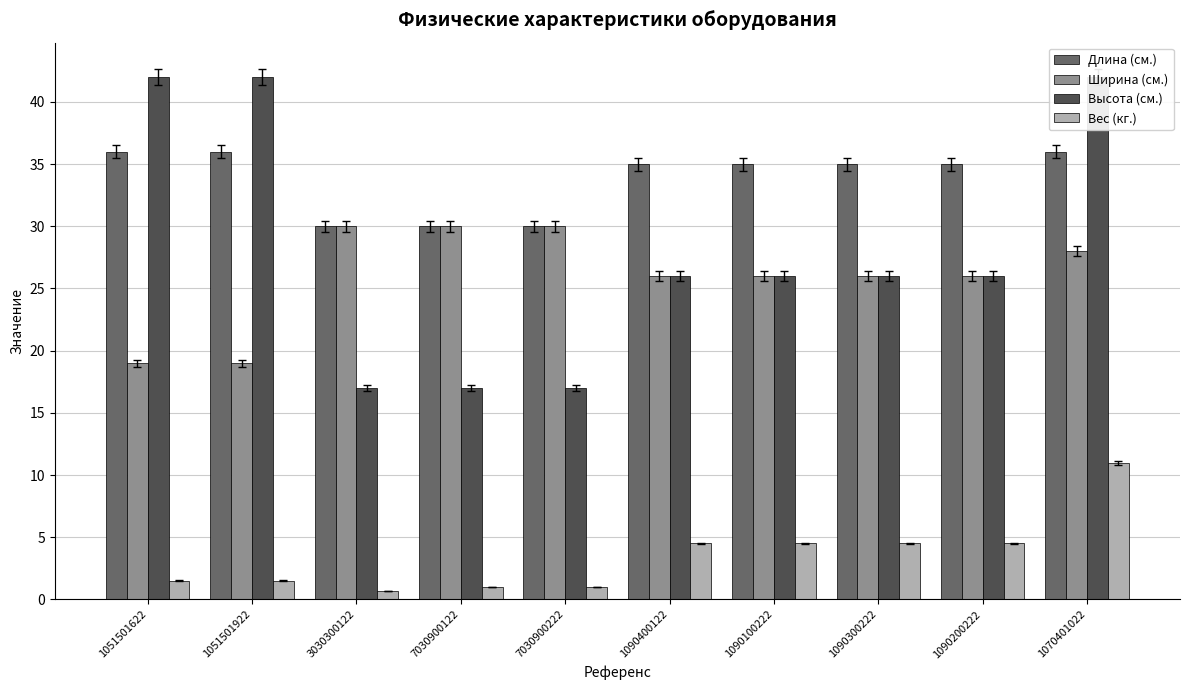

What is the minimum value for Длина (см.)?

30.0